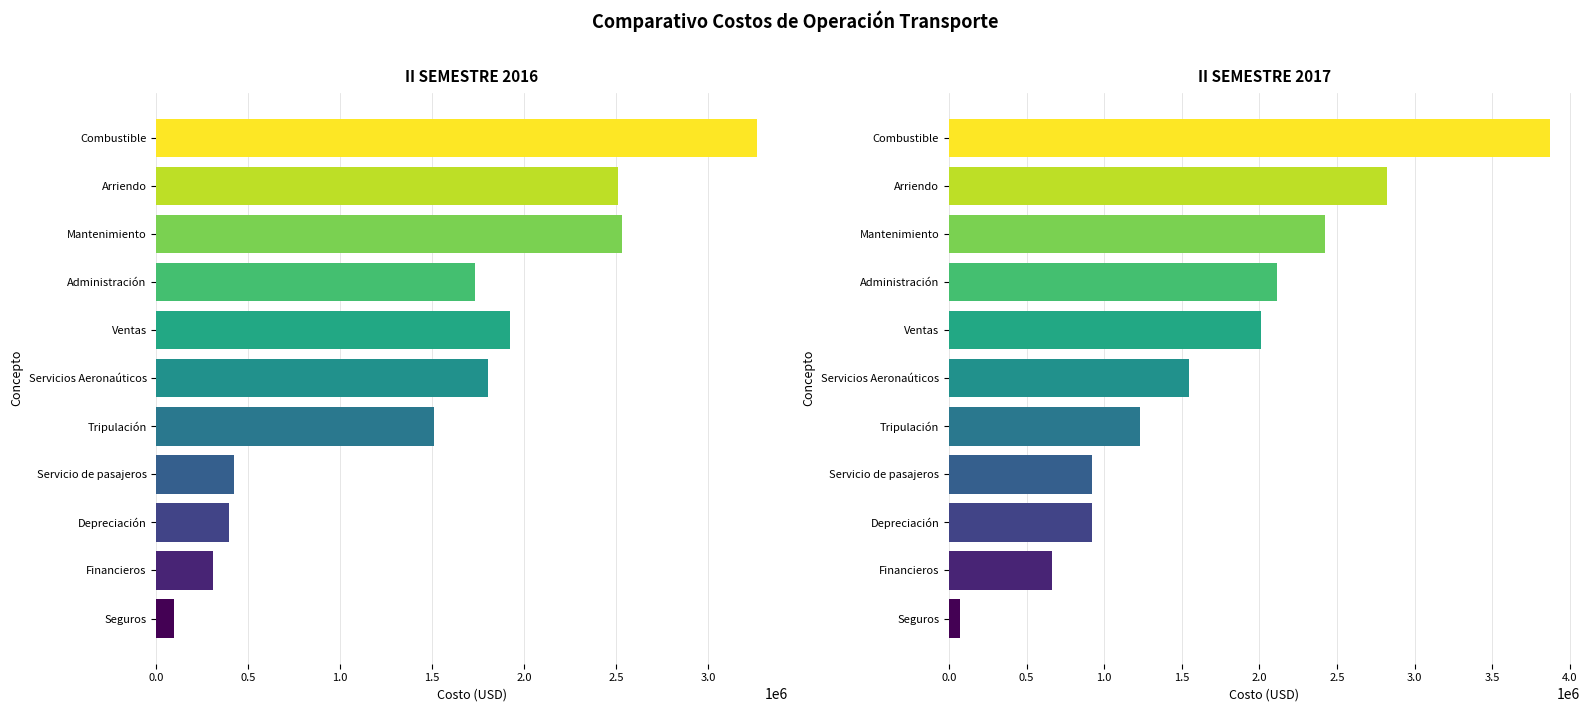

What is the difference between the second highest and second lowest values in the II SEMESTRE 2016 series?

2226980.7